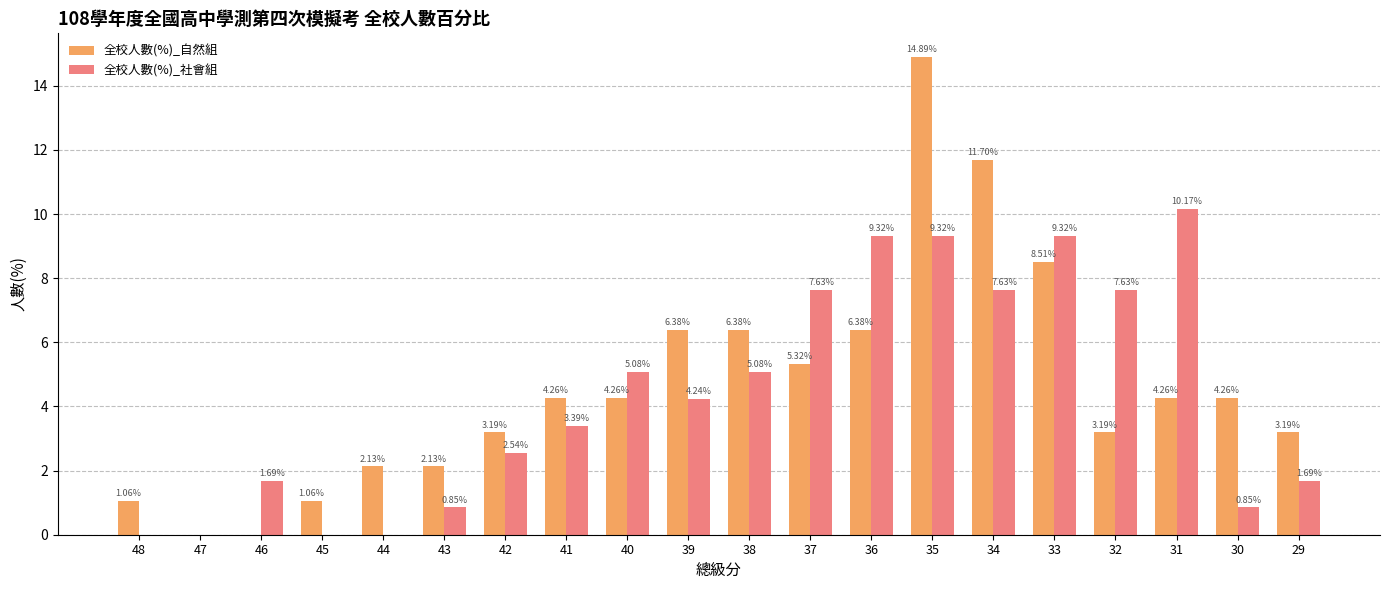

How many groups of bars are there?

20